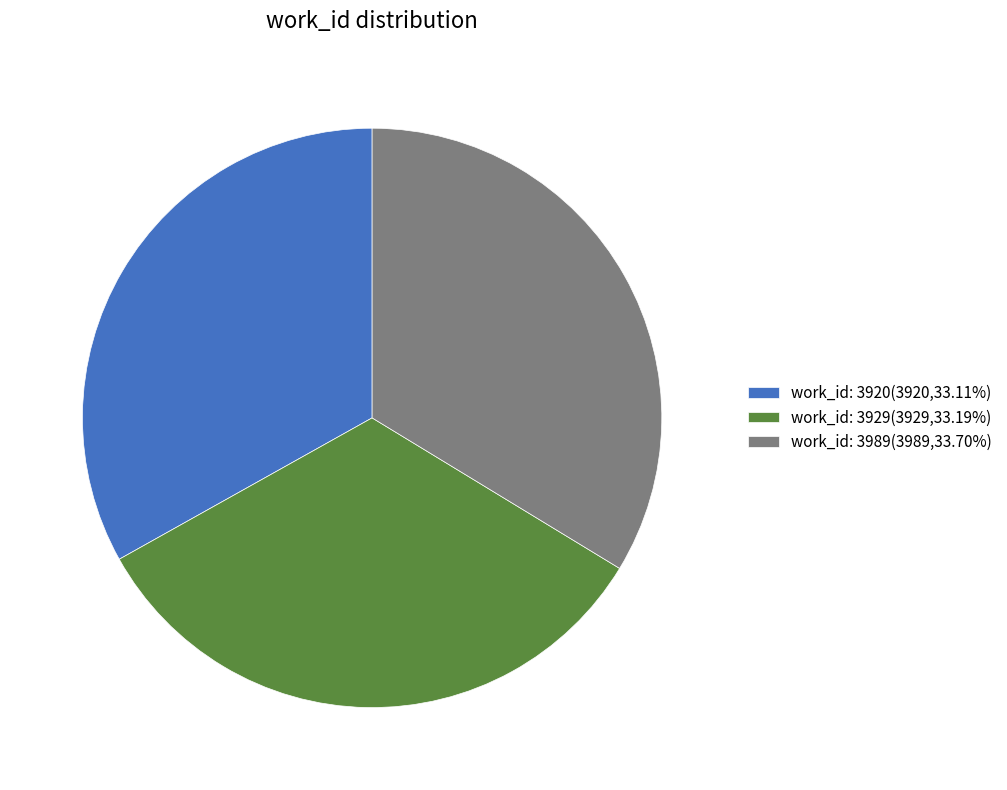

Approximately how many times larger is the value at work_id: 3929(3929,33.19%) compared to work_id: 3989(3989,33.70%)?

1.0